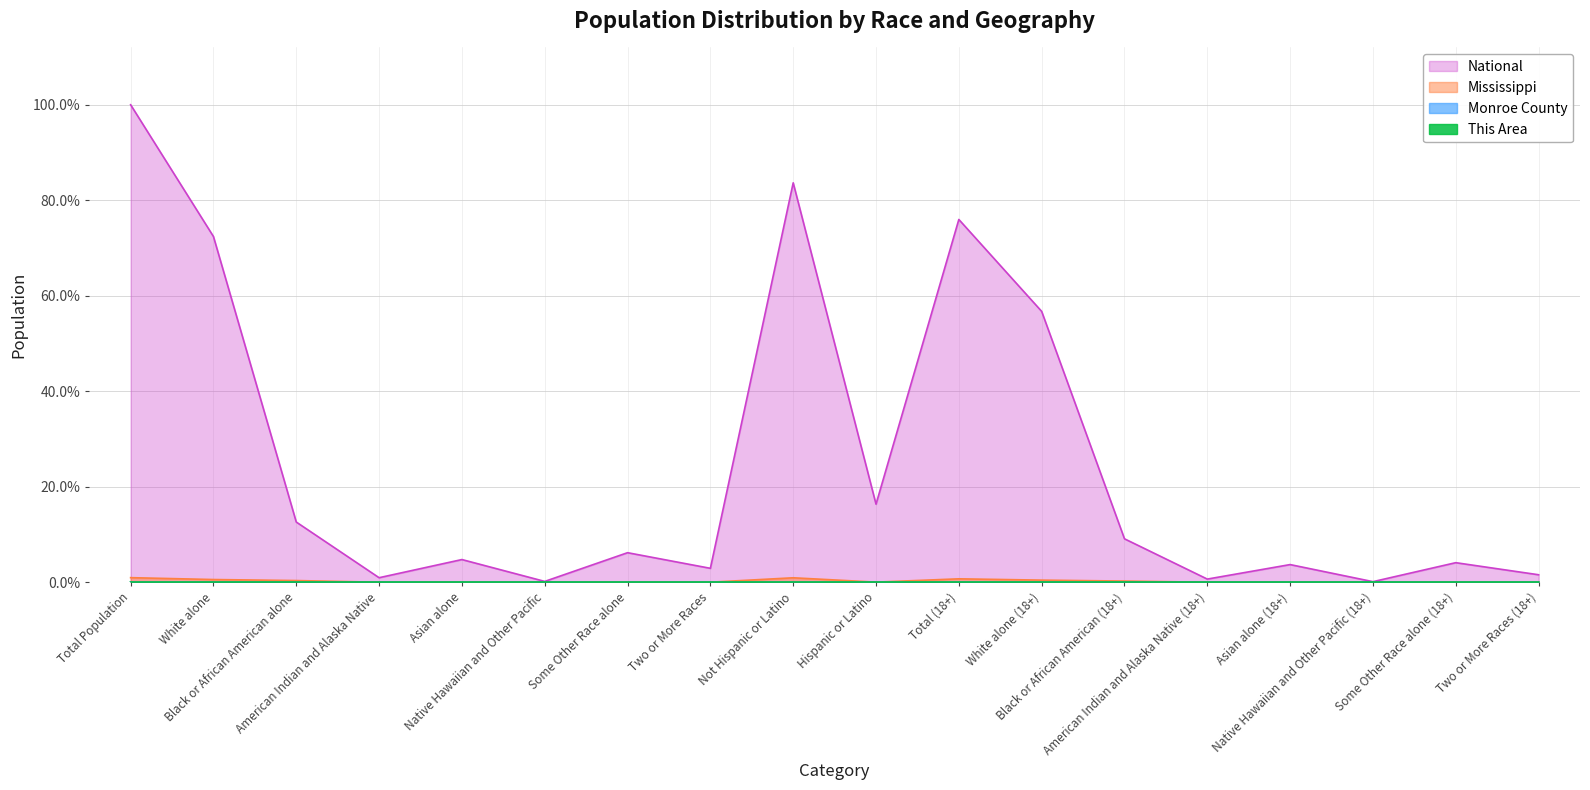

How many lines are shown in the chart?

4